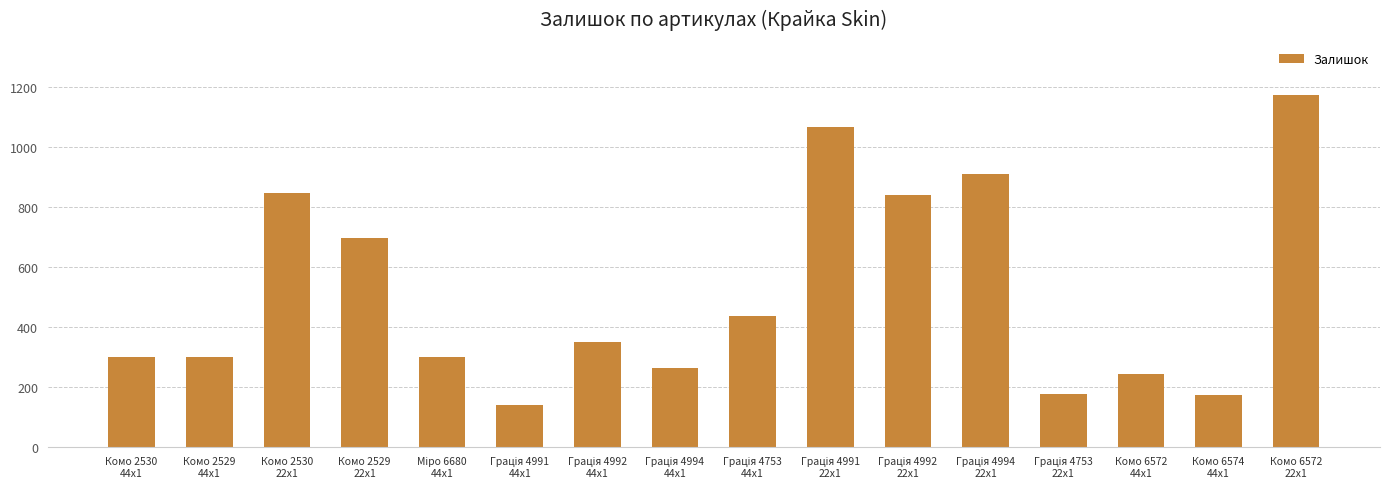

What is the difference between the maximum and minimum values?

1036